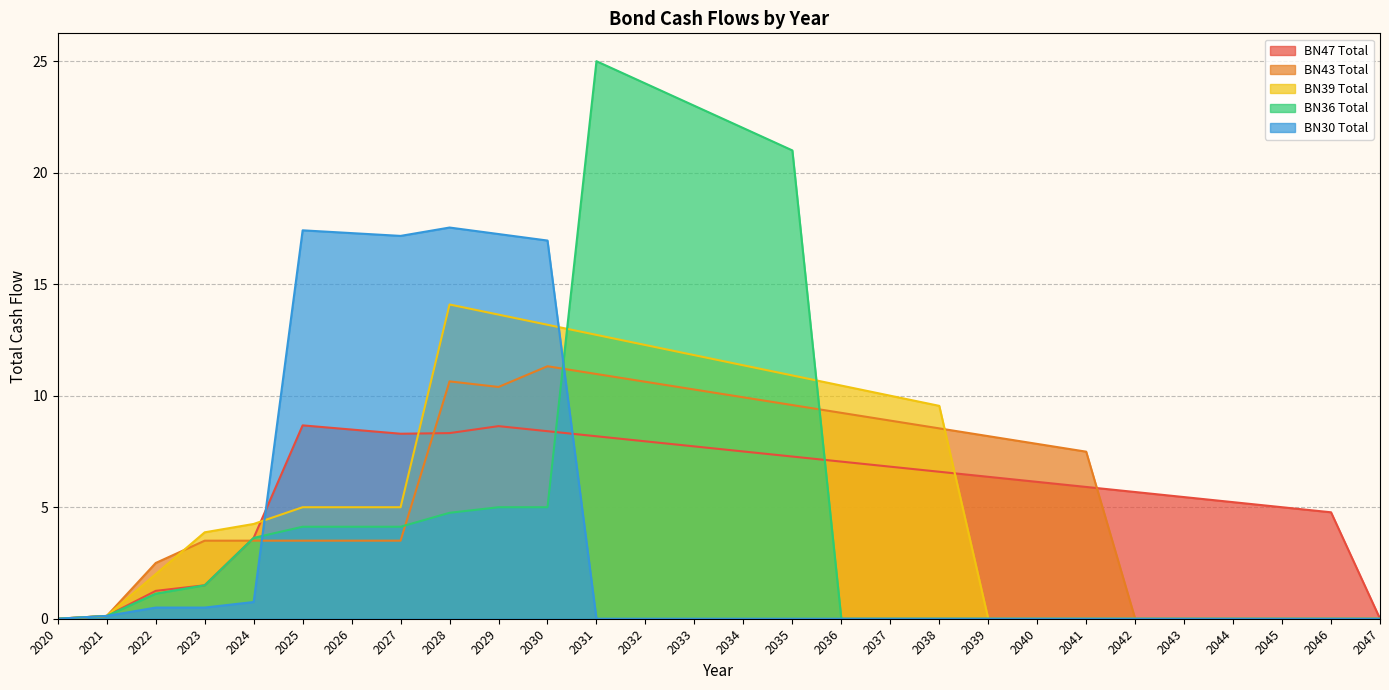

What is the difference between the maximum and minimum values in the BN36 Total series?

25.0